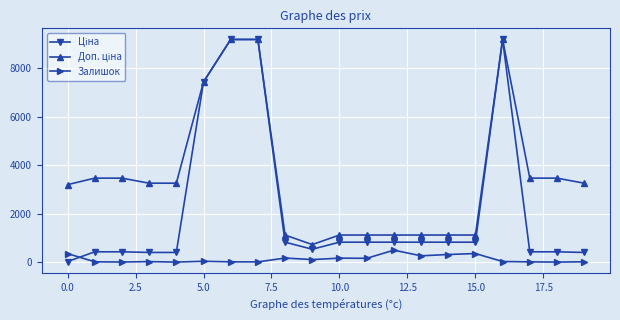

At how many categories does at least one series exceed 5169?

4